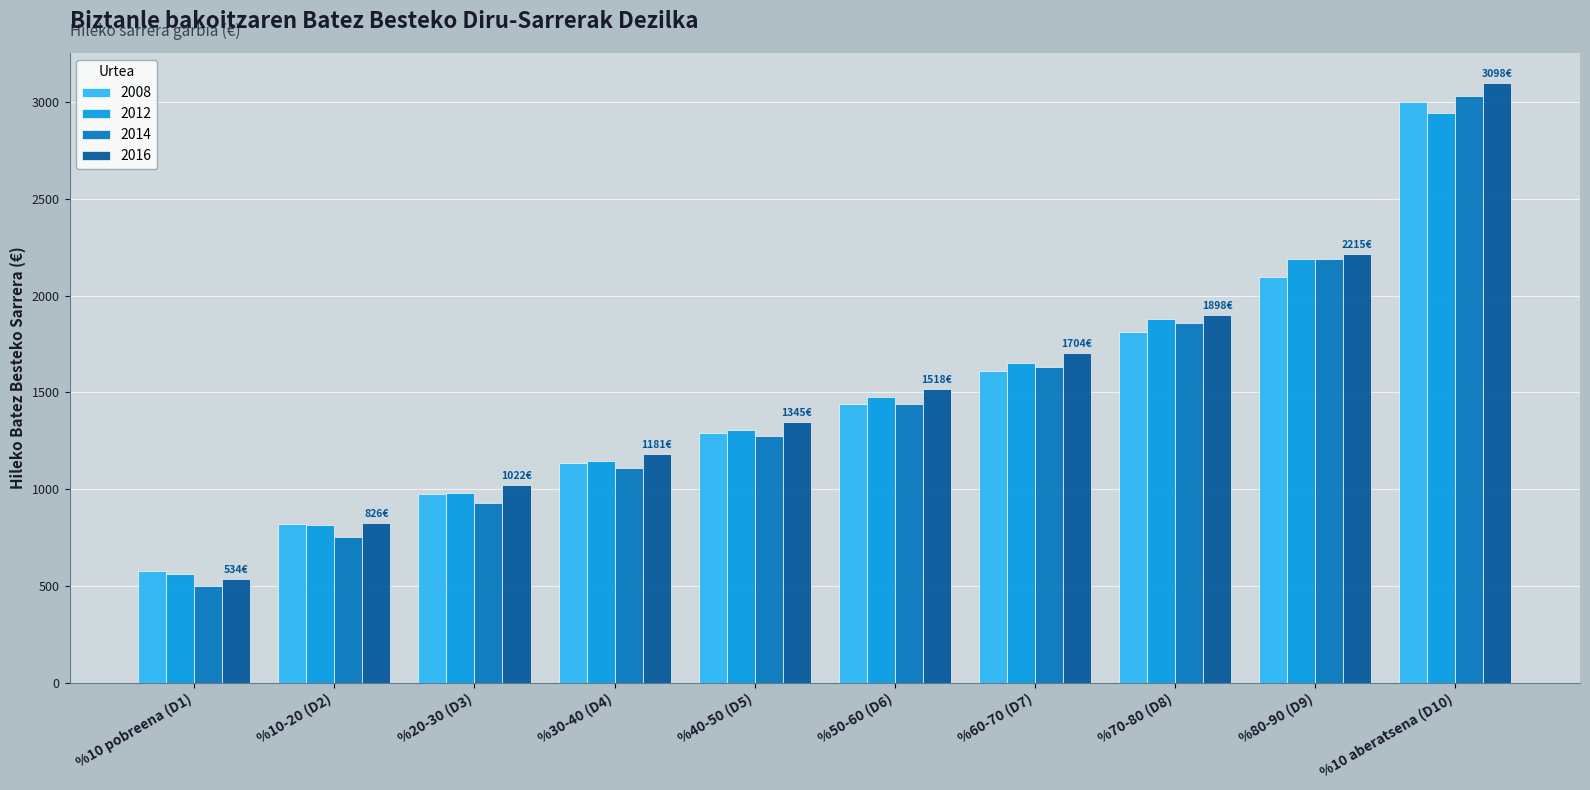

What is the total value across all series at %30-40 (D4)?

4572.5